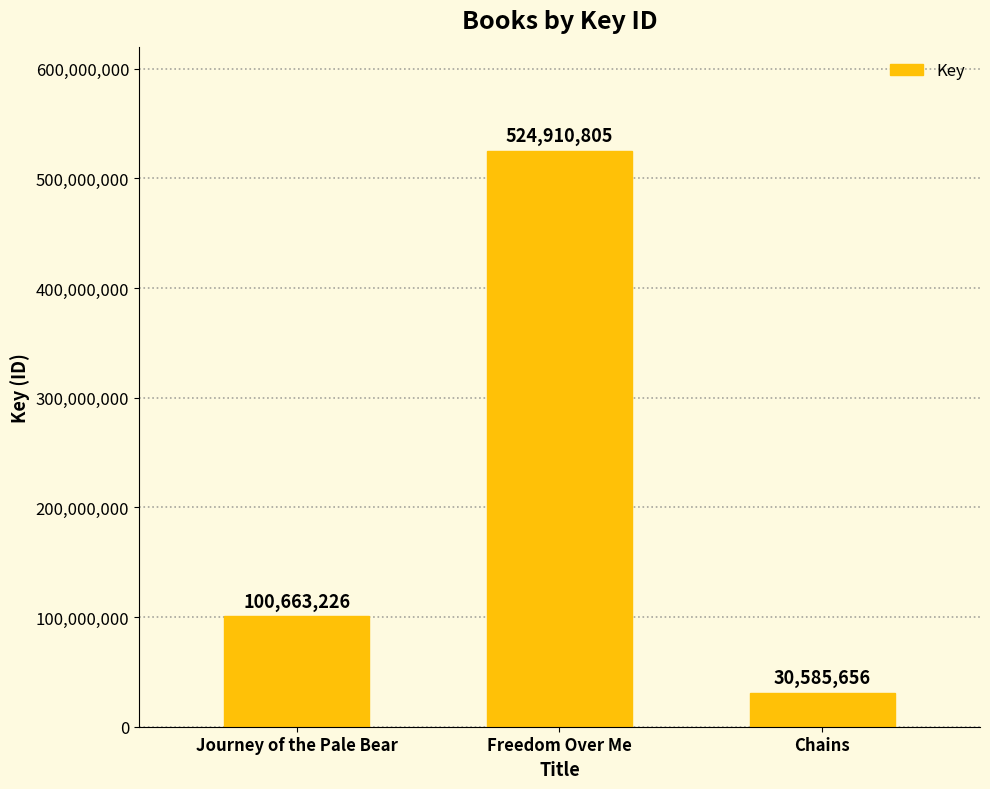

Where is the data nearest to the value 277748230?

Journey of the Pale Bear